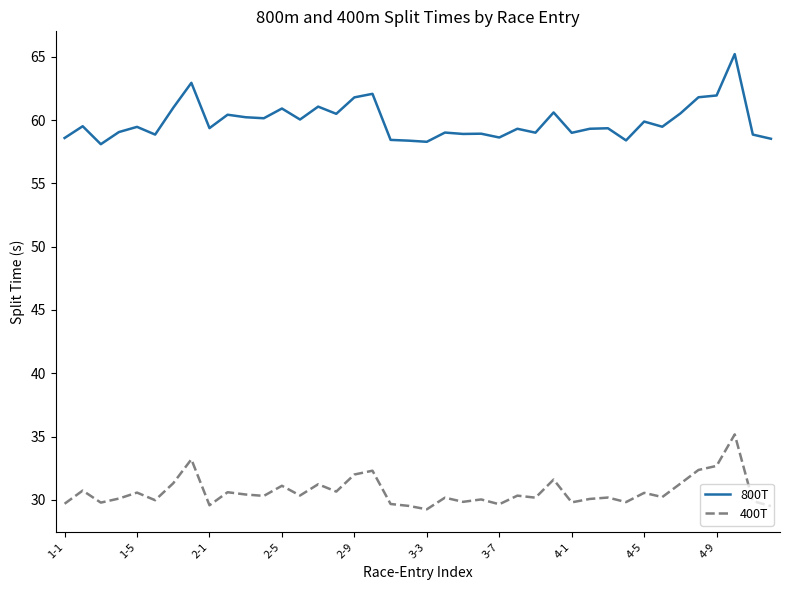

What is the highest value of the 800T series?

65.2